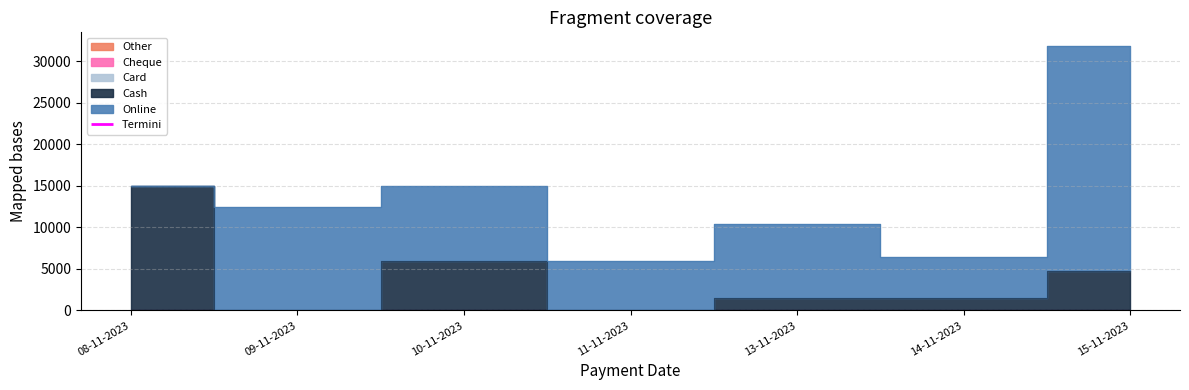

The value of Online at 11-11-2023 is 9441. True or false?

False